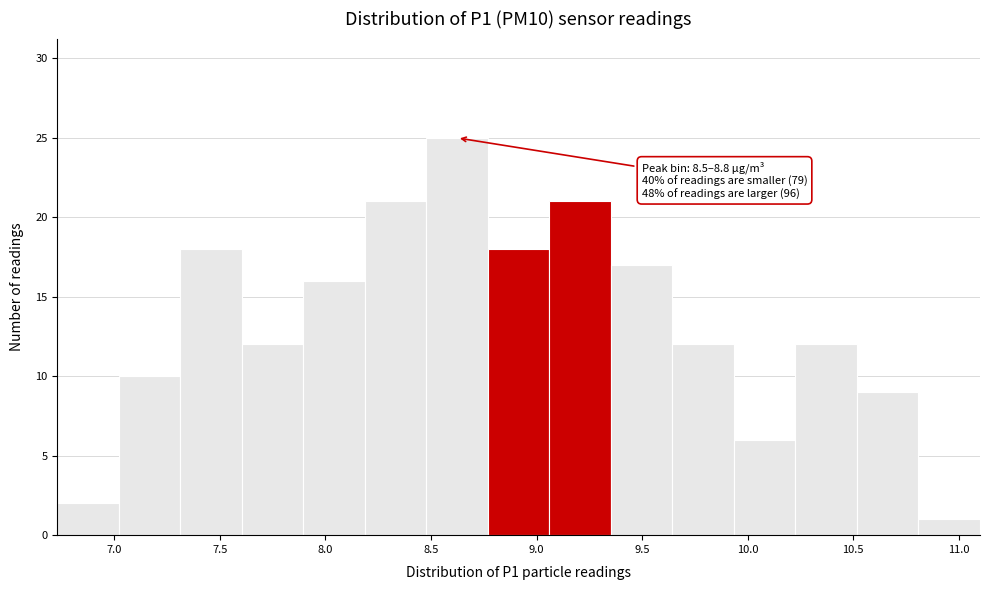

Which range on the x-axis has the tallest bar?

8.50 to 8.75